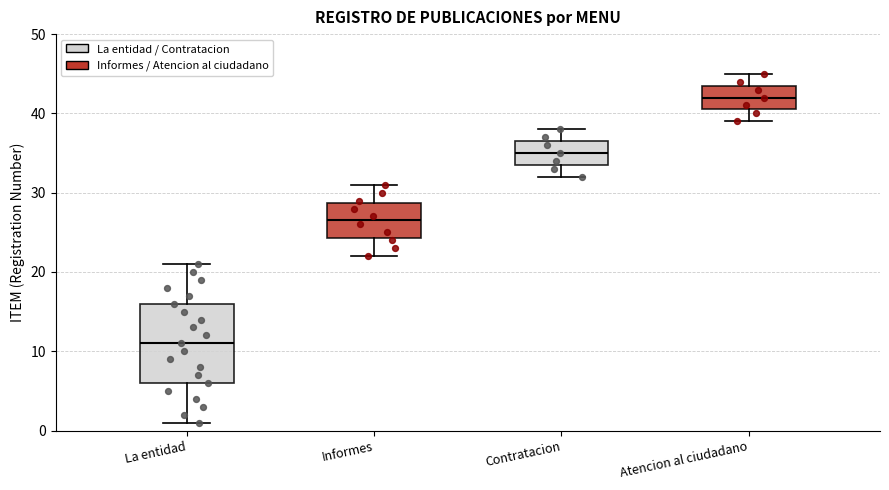

Where does the median line of the box for Contratacion sit on the y-axis? The values are not printed on the chart, so give them approximately, as read against the axis.

35